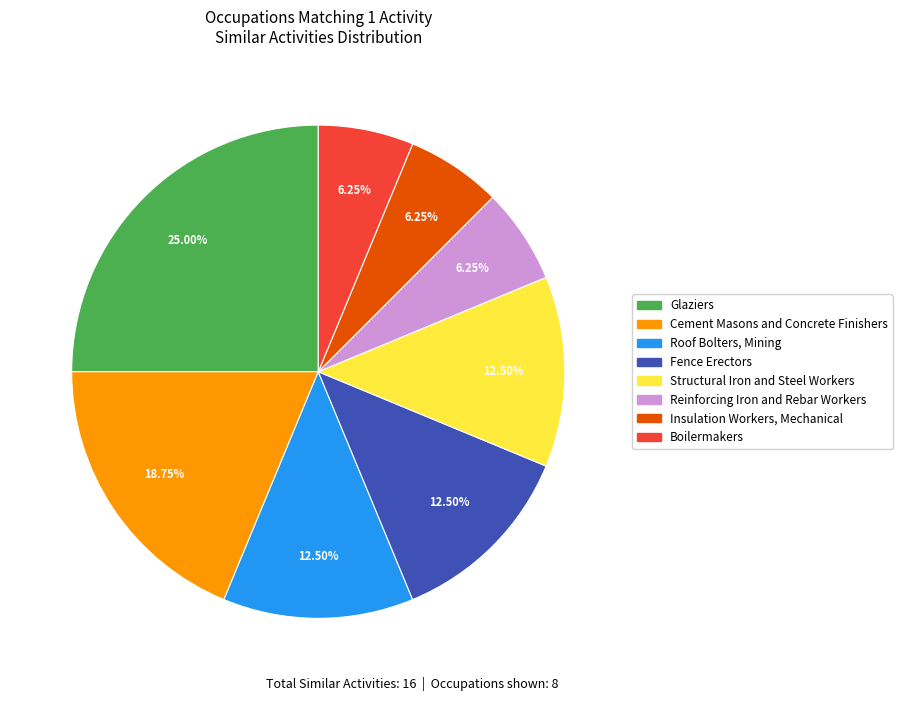

How many slices are in this pie chart?

8